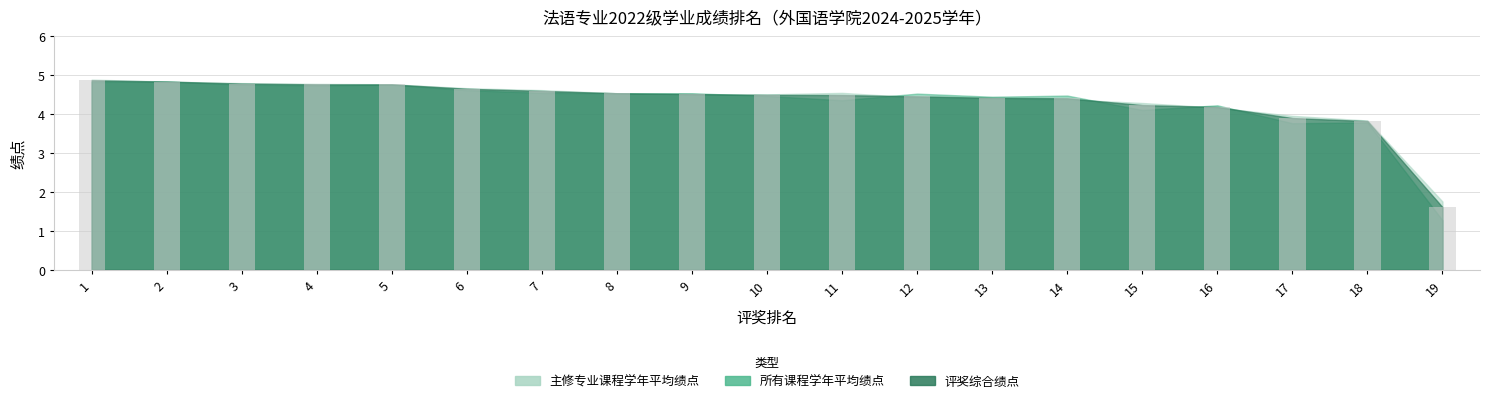

What is the difference between the second highest and second lowest values?

1.0